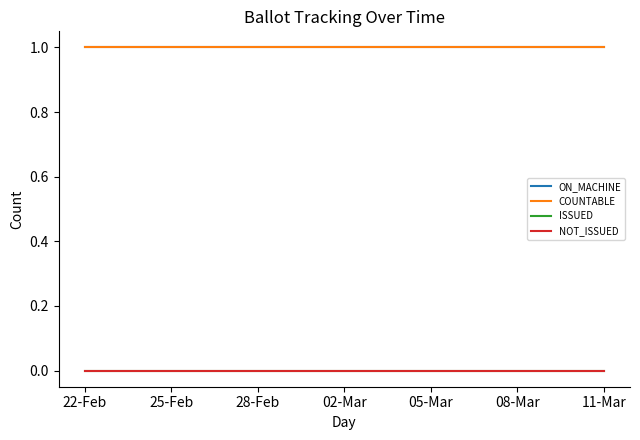

Does the chart display data point markers on the line(s)?

No